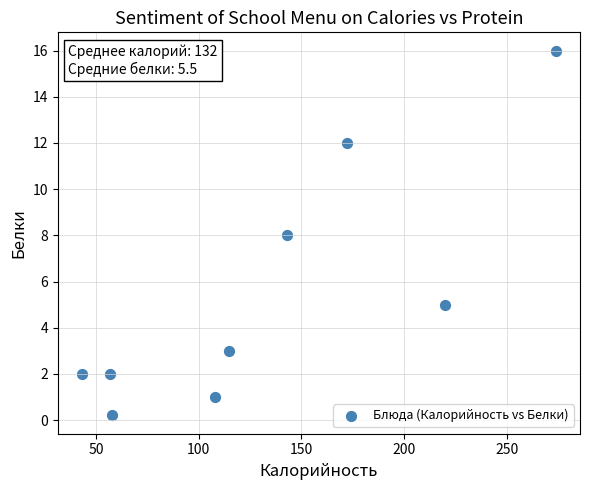

What is the range of Y values (max minus min)?

15.8